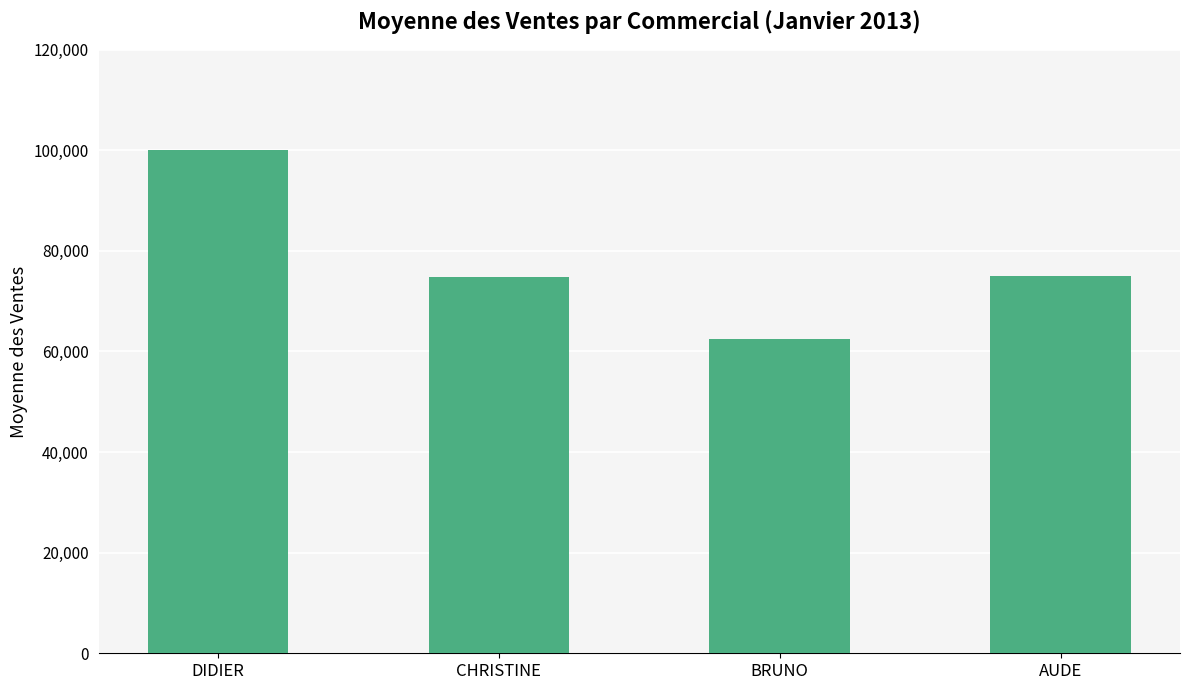

What is the maximum value shown in the chart?

100000